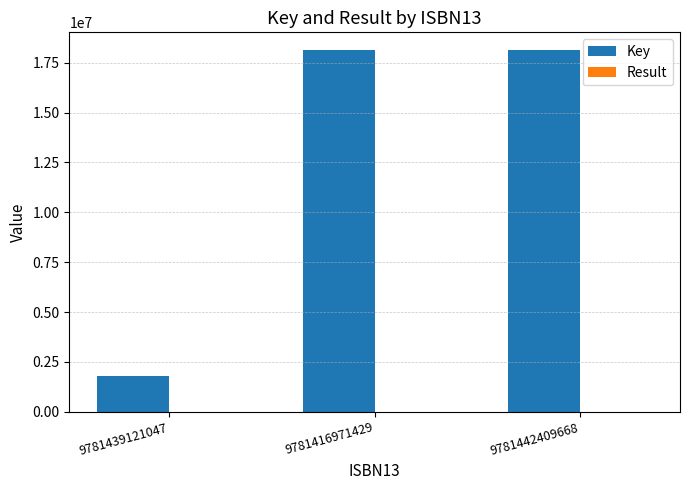

What is the sum of all Key values?

38006067